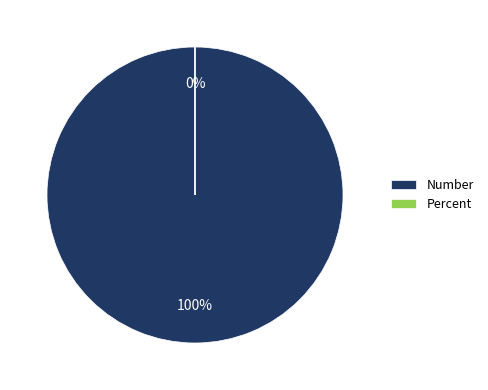

Count the number of slices in the pie.

2